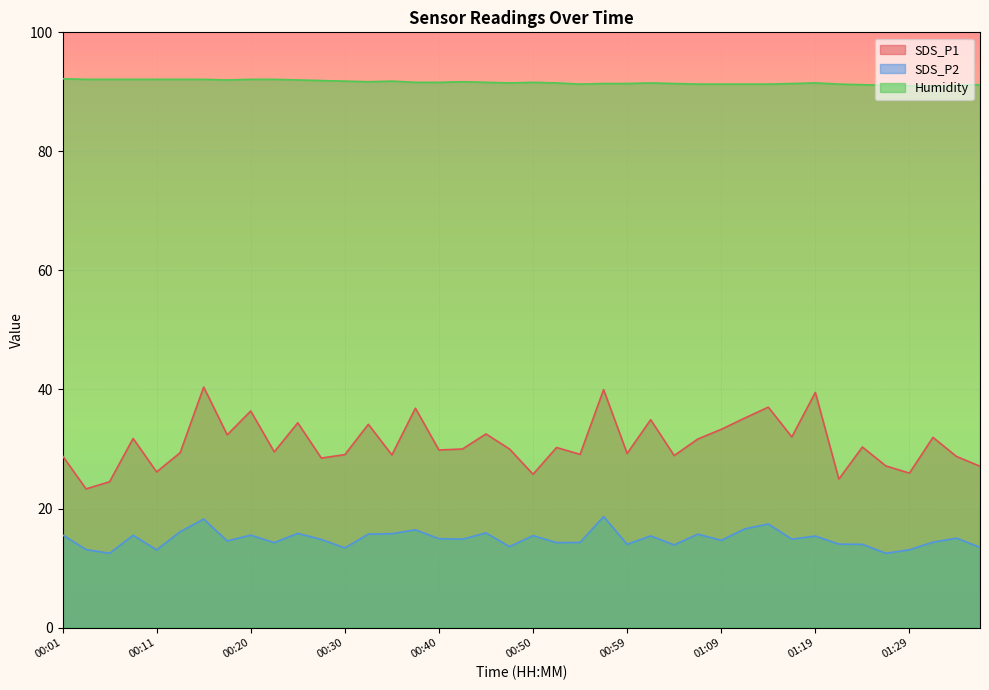

Is the value of SDS_P1 at 01:31 greater than the value of SDS_P2 at 01:24?

Yes